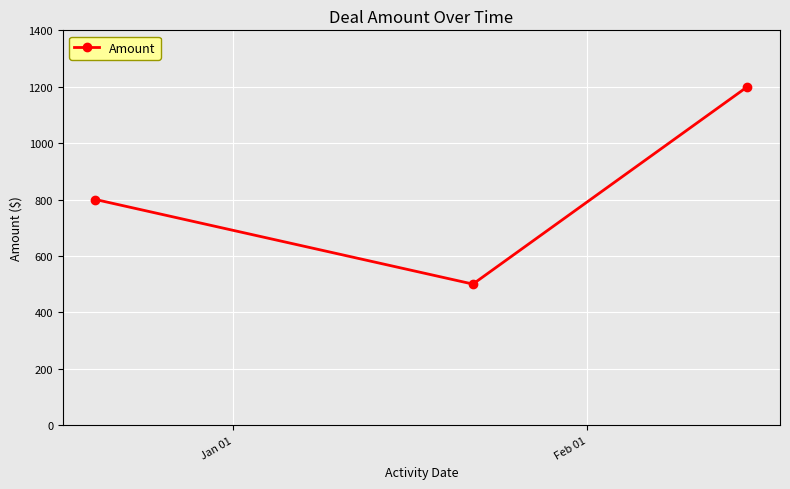

What is the greatest value displayed?

1200